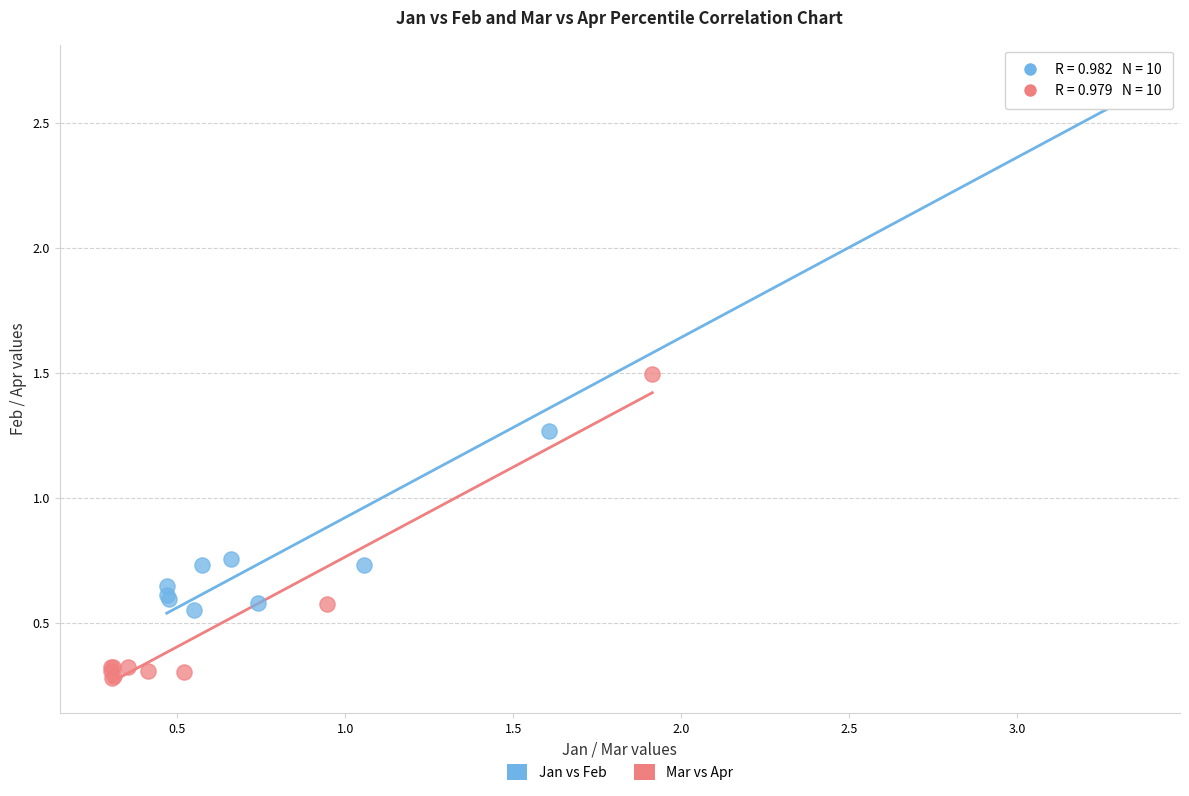

Which series reaches the maximum Y coordinate?

Jan vs Feb